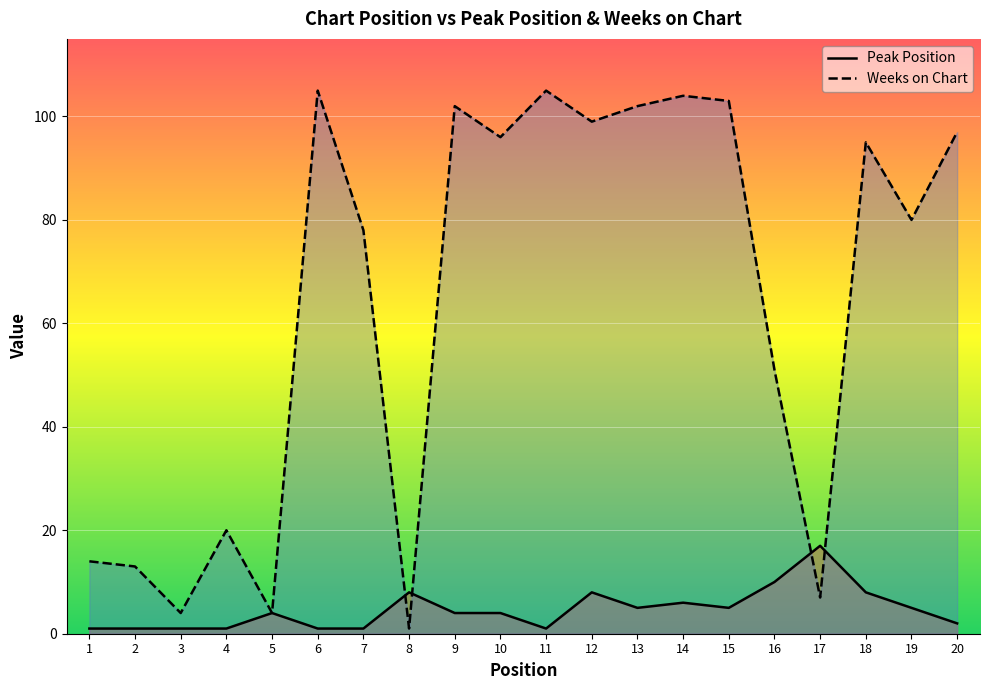

At 14, list the series in order from largest to smallest.

Weeks on Chart, Peak Position